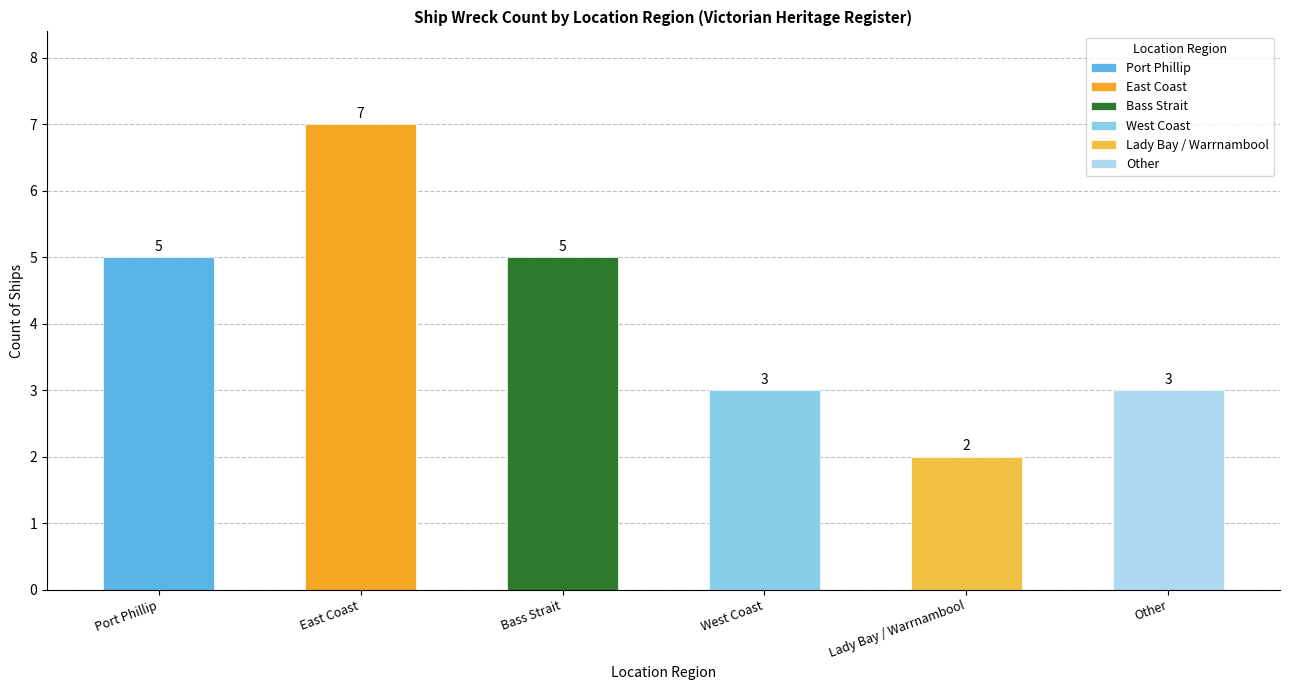

Reading left to right, transcribe all the data shown in this chart.

5	7	5	3	2	3